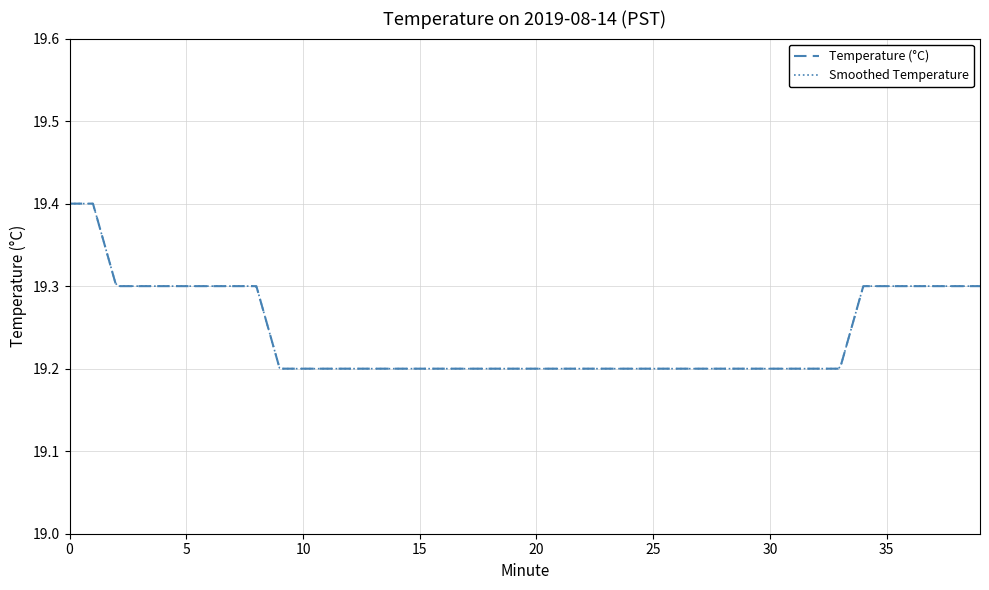

What is the change in value from 1 to 14?

-0.2